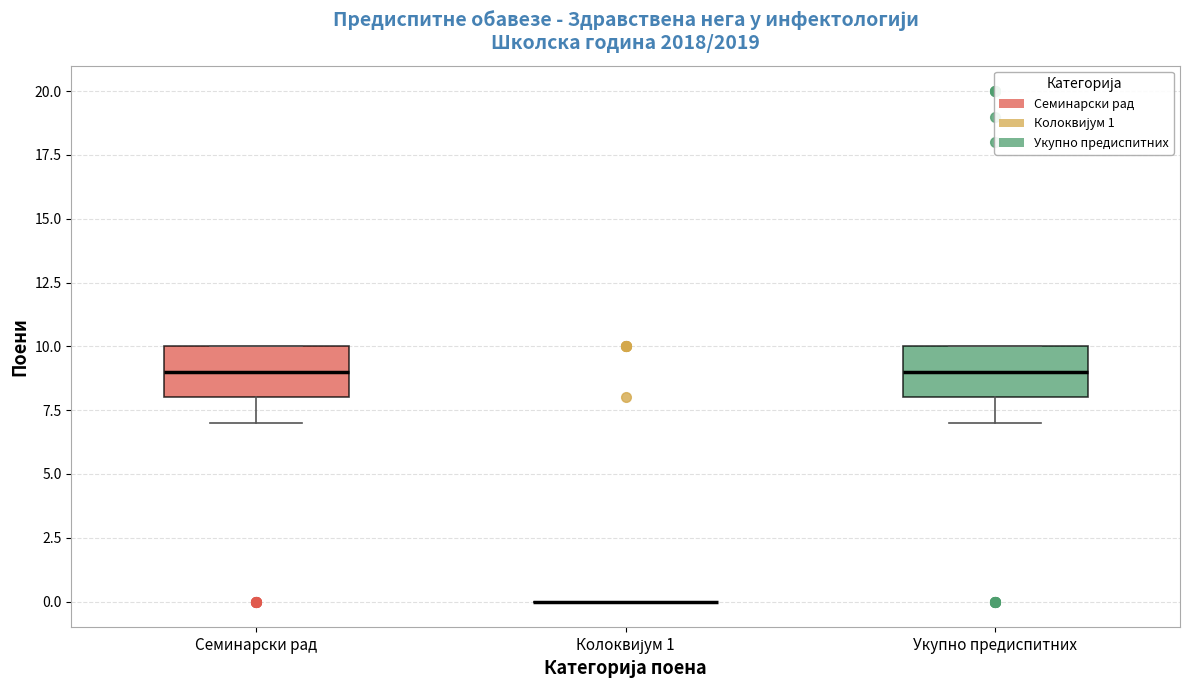

Reading left to right, transcribe this box plot: for each box, give where its median line is, the range the box spans, and where its two whiskers end, as read against the y-axis. The values are not printed on the chart, so give them approximately, as read against the axis.

Семинарски рад: median 9, box 8 to 10, whiskers 7 to 10
Колоквијум 1: box collapsed to a line at 0, whiskers 0 to 0
Укупно предиспитних: median 9, box 8 to 10, whiskers 7 to 10